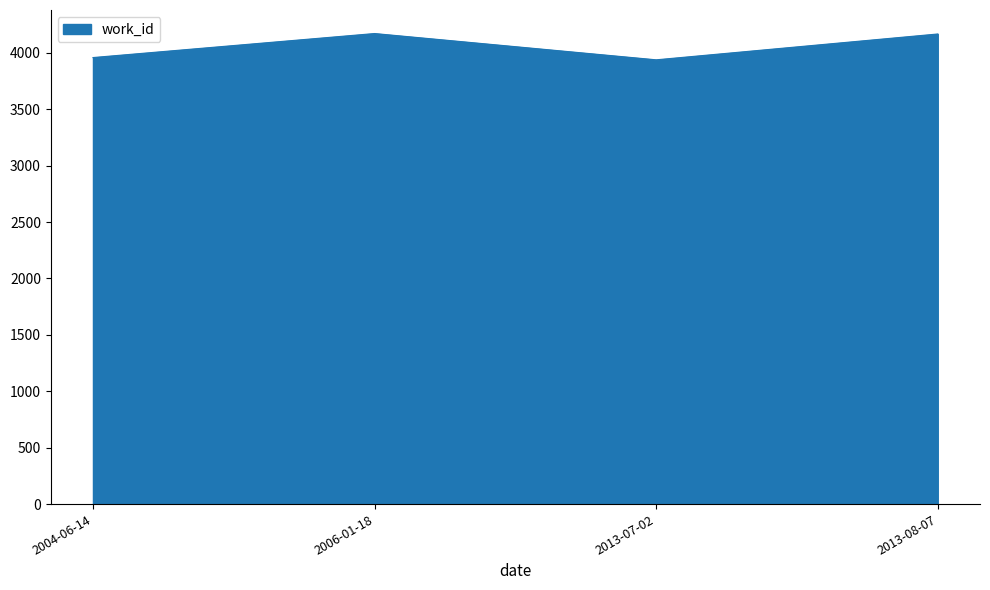

What is the change in value from 2004-06-14 to 2013-08-07?

+209